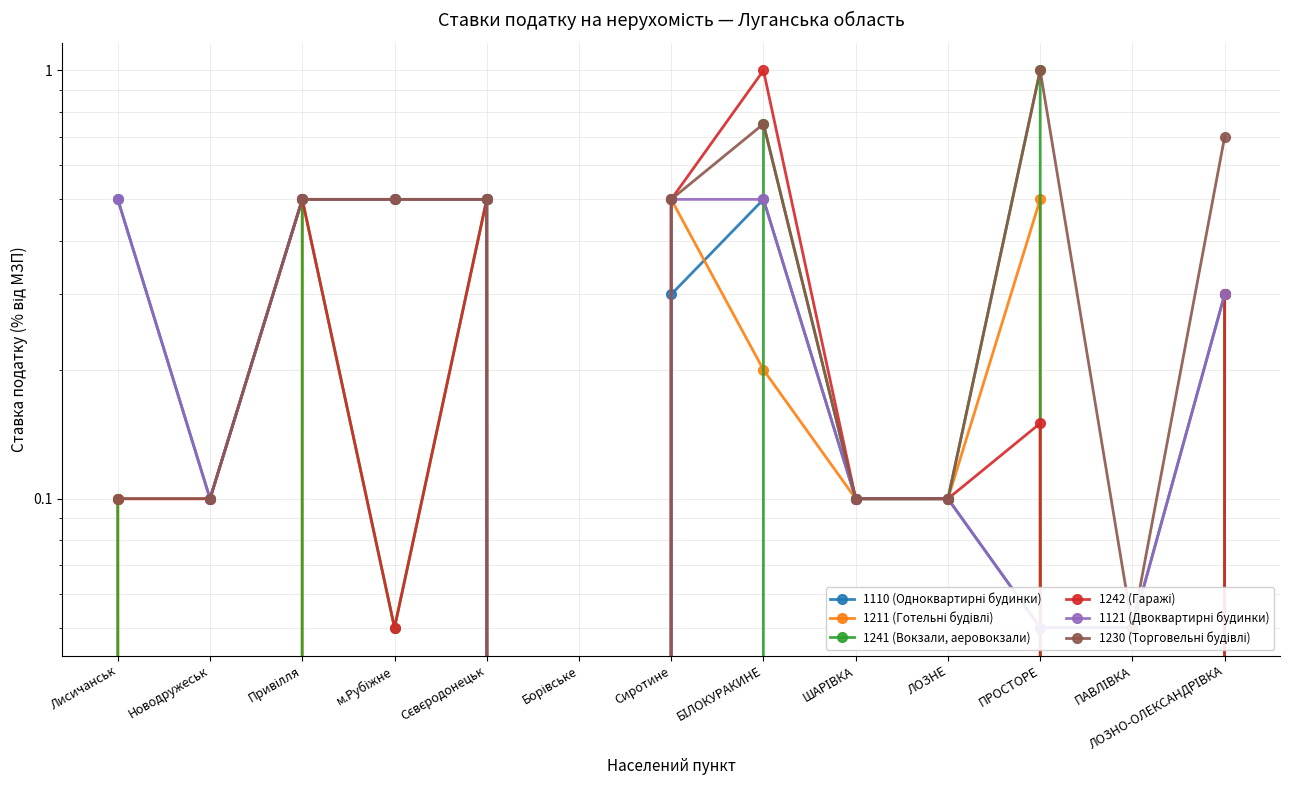

What is the total value across all series at ПАВЛІВКА?

0.2